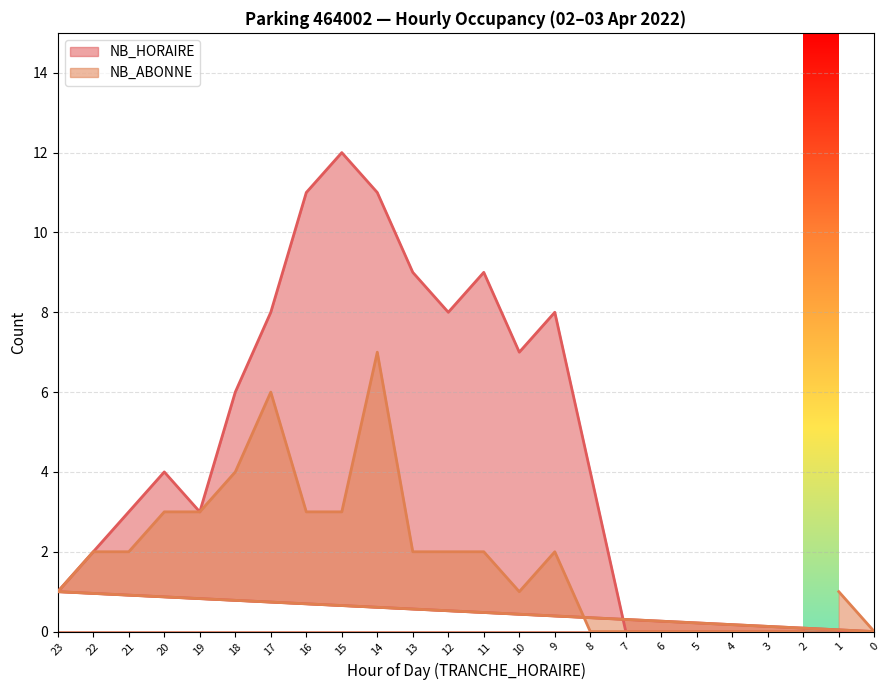

Which has a higher value, 19 or 8?

8